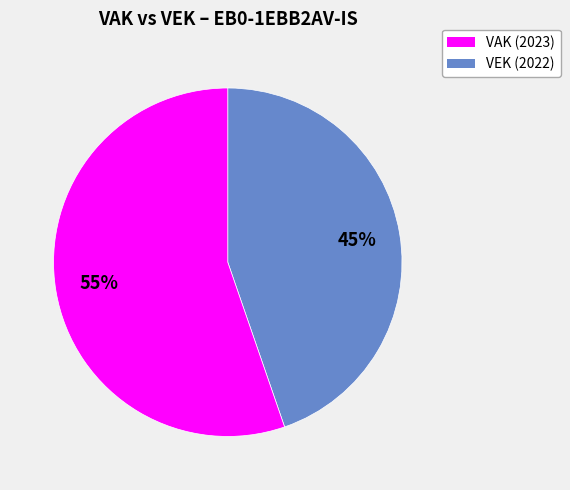

How many segments does this pie chart have?

2